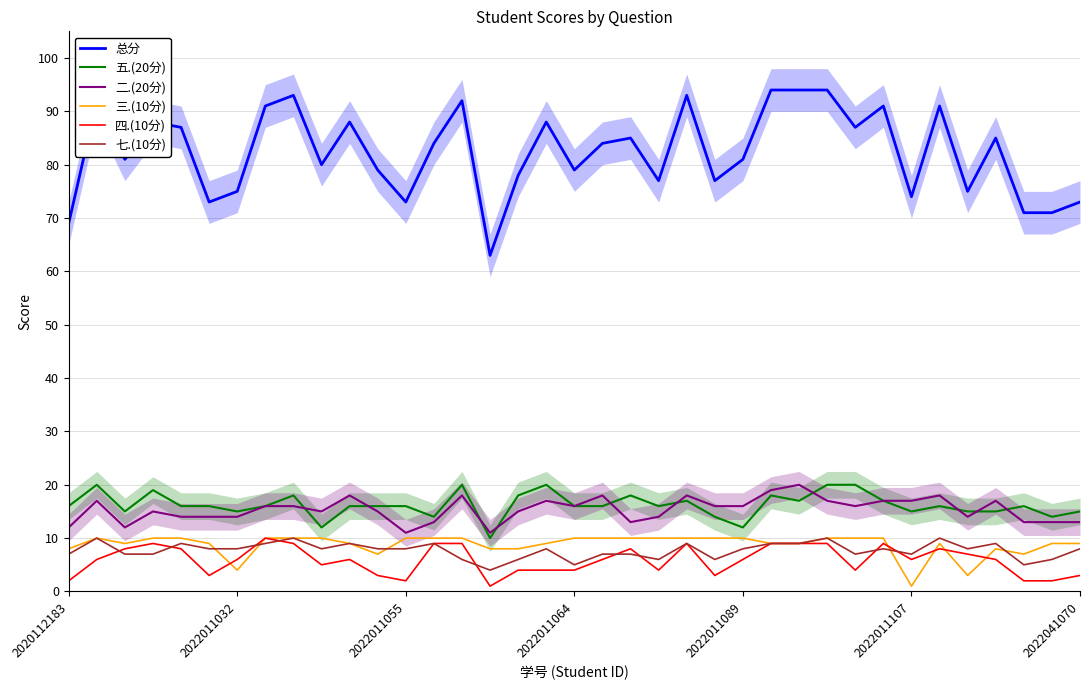

How many 七.(10分) values are between 7 and 9?

25